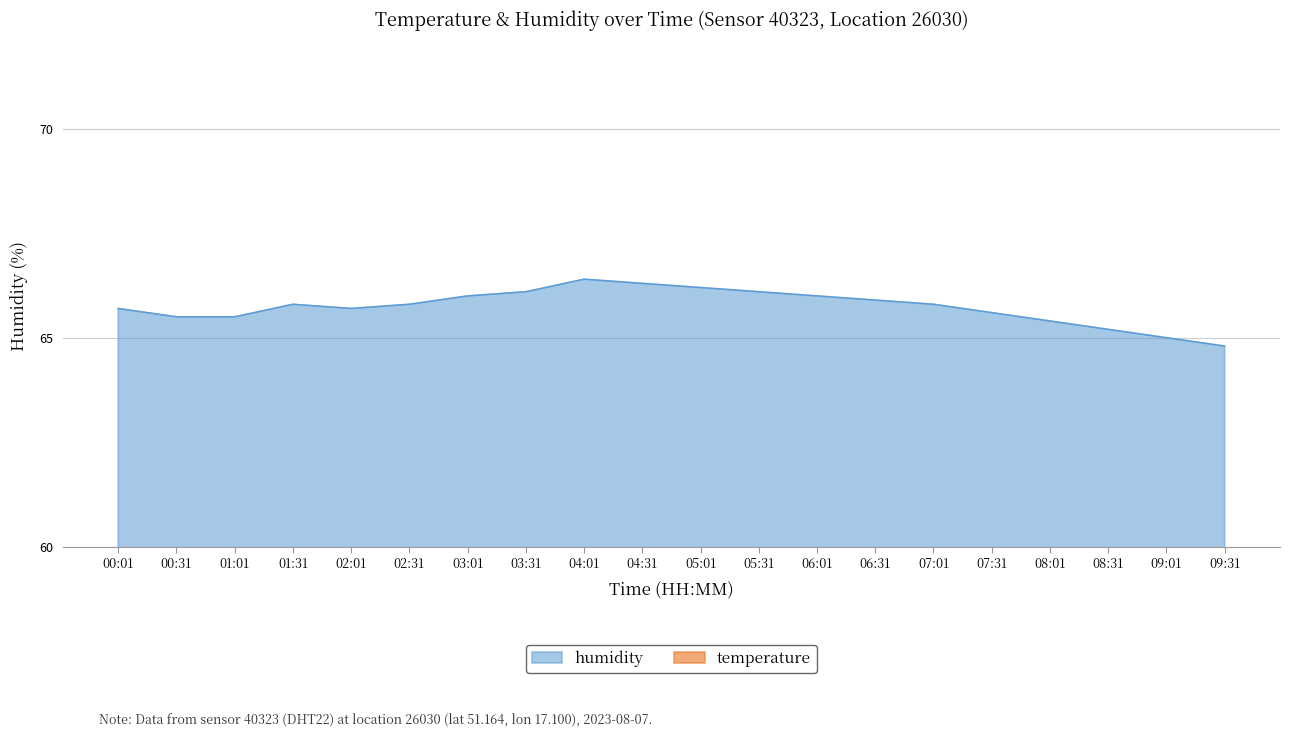

How many series are shown in this chart?

2